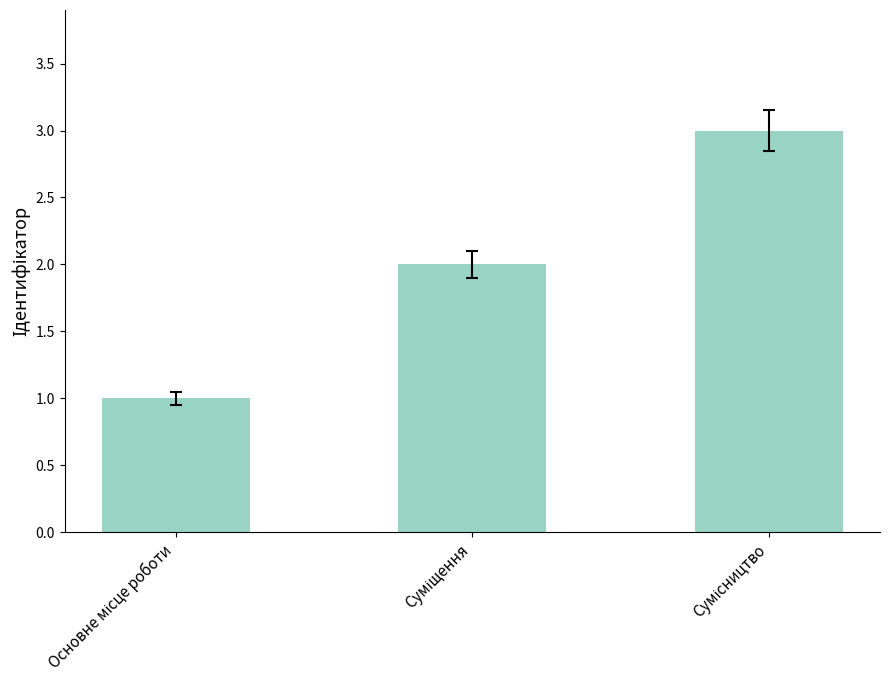

What is the value of the 3rd bar from the left?

3